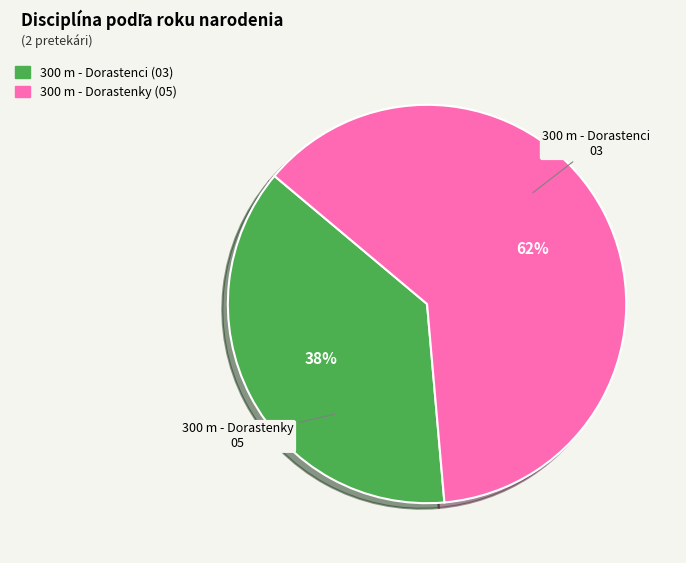

Which slice represents more than half of the pie?

300 m - Dorastenky